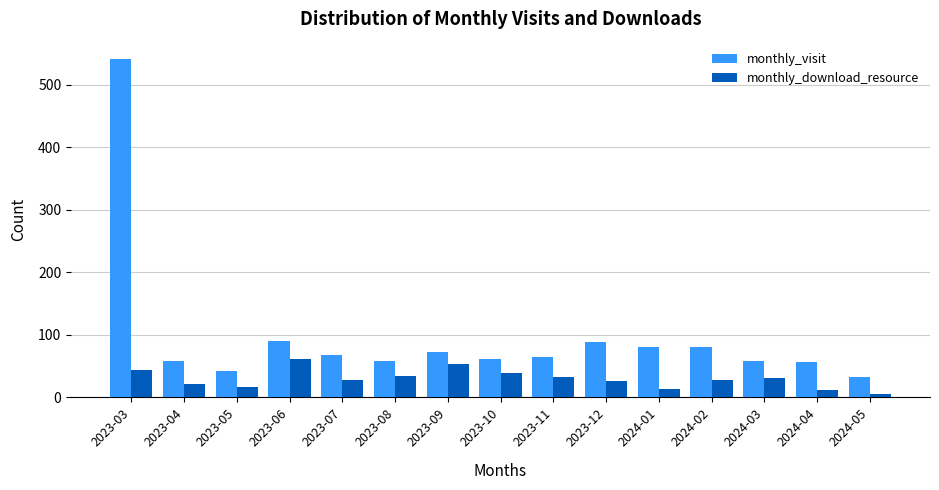

The monthly_visit series shows 88 at 2023-12. True or false?

True